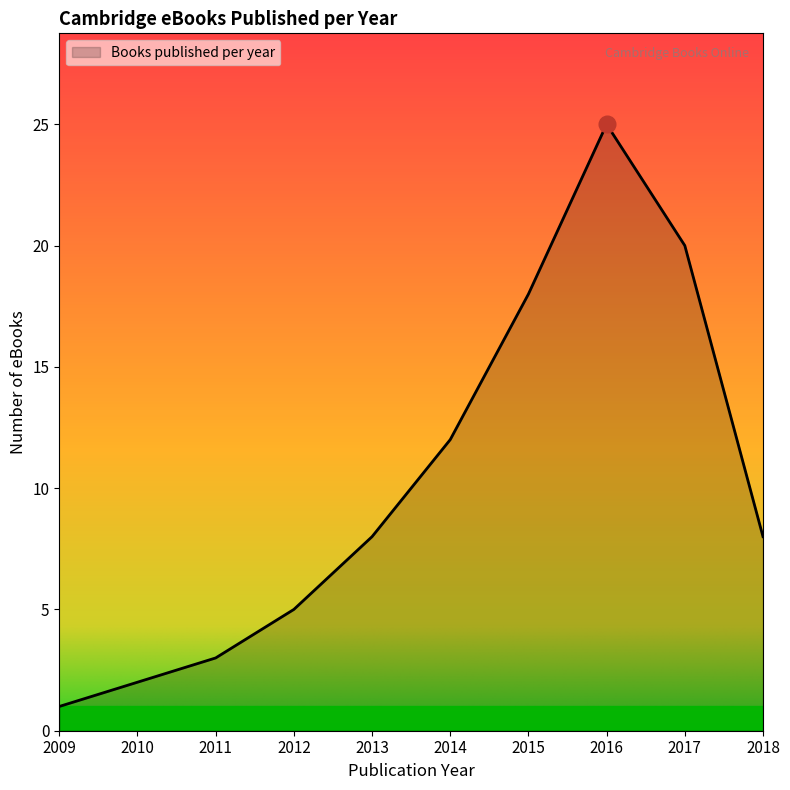

The value at 2013 is 4. True or false?

False